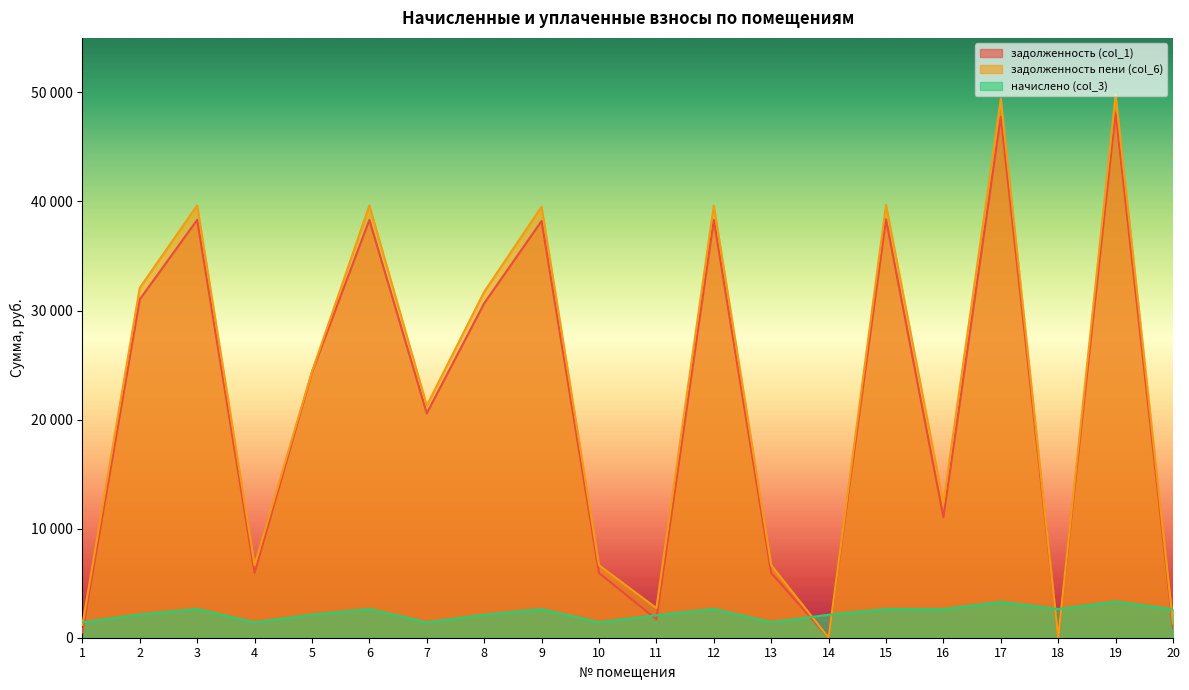

List the labels in order of начислено (col_3) value, smallest first.

1, 4, 7, 10, 13, 11, 5, 8, 14, 2, 20, 16, 9, 18, 3, 6, 12, 15, 17, 19